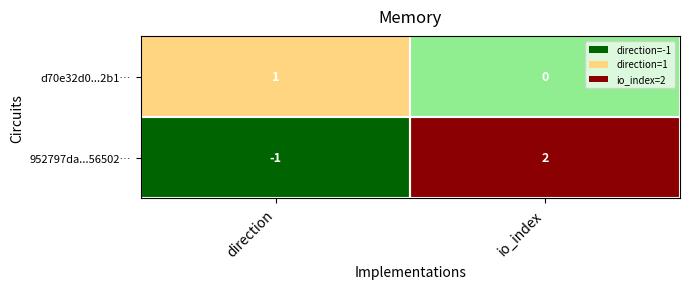

Which category has the highest value across all series?

io_index